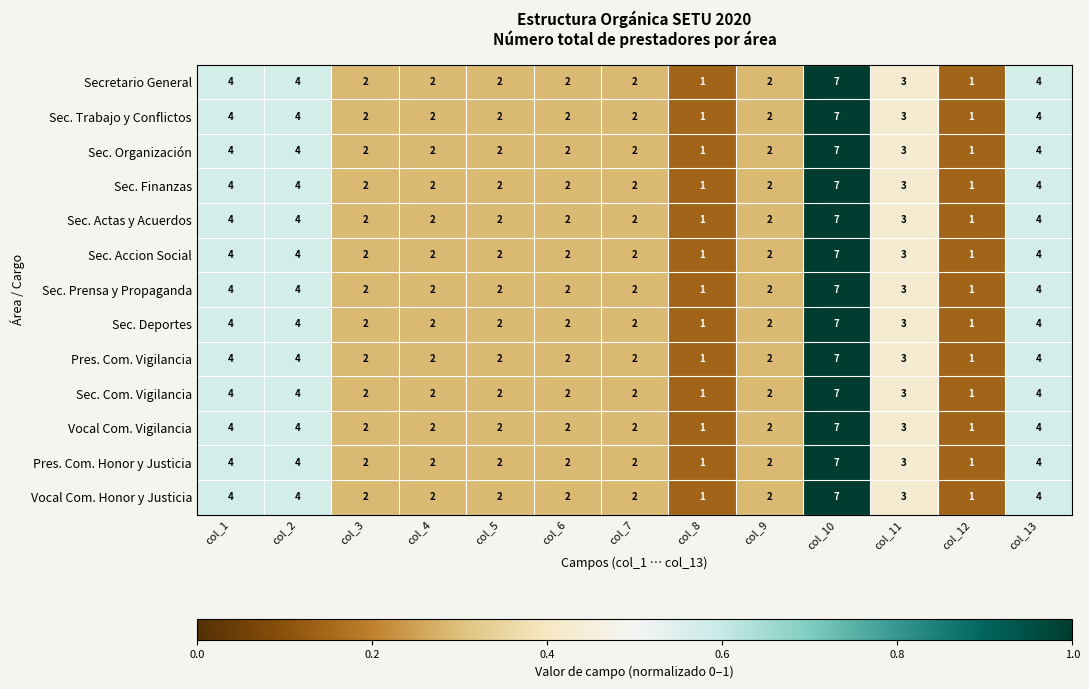

What is the highest value of the Secretario General series?

7